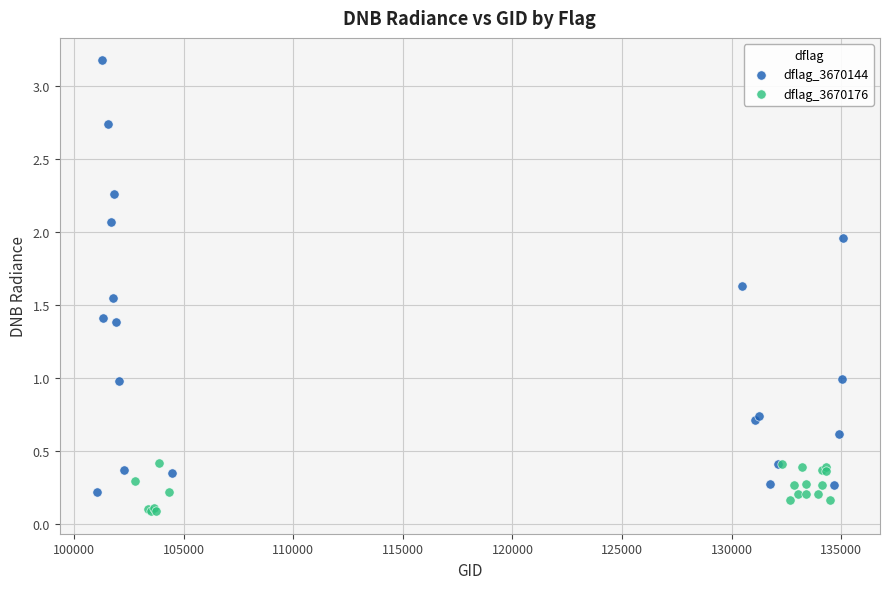

Which series reaches the minimum Y coordinate?

dflag_3670176